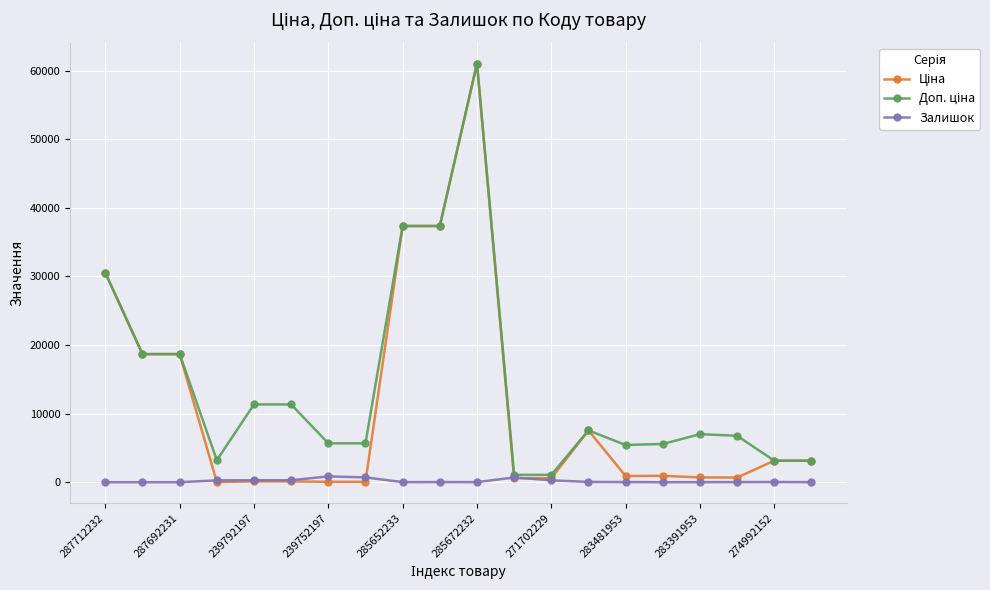

True or false: Залишок has more than 0 points higher than both neighbors.

True